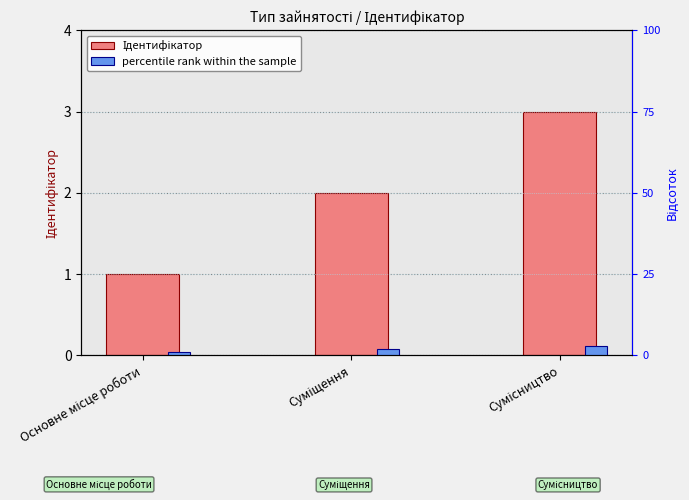

Does the chart contain stacked bars?

No